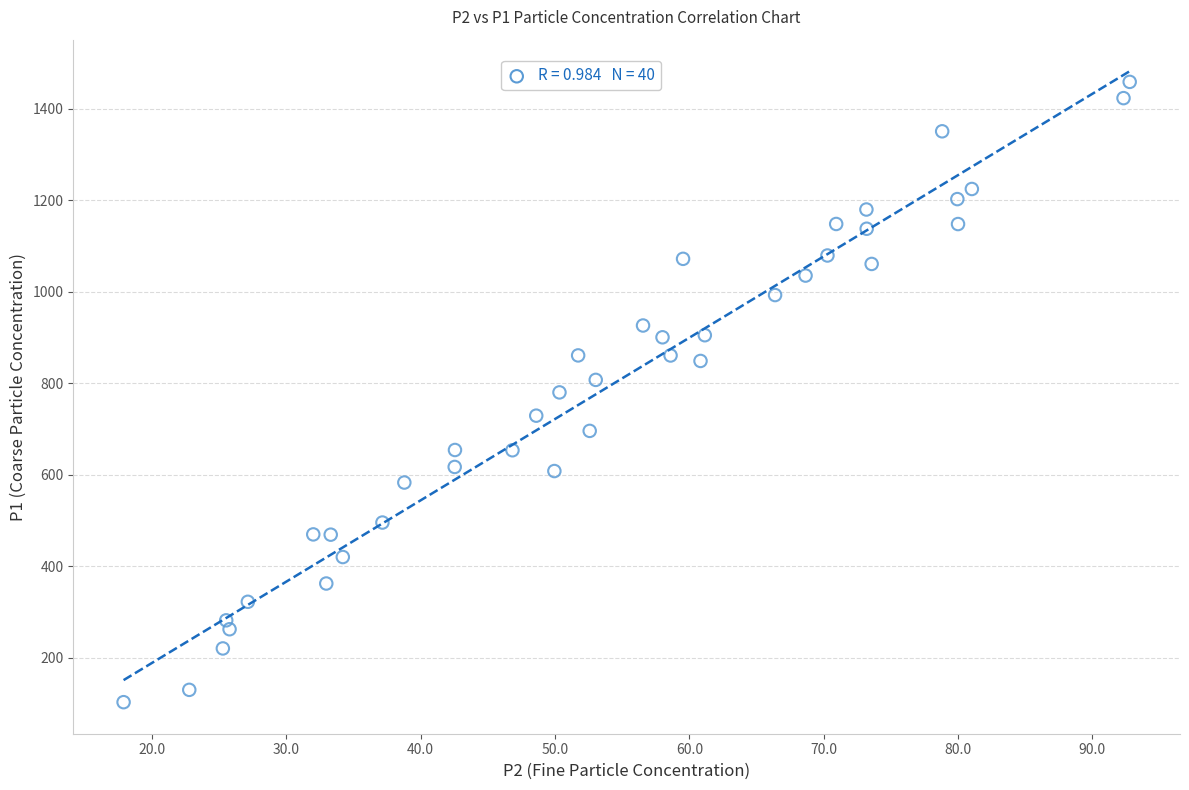

What is the range of X values (max minus min)?

74.9